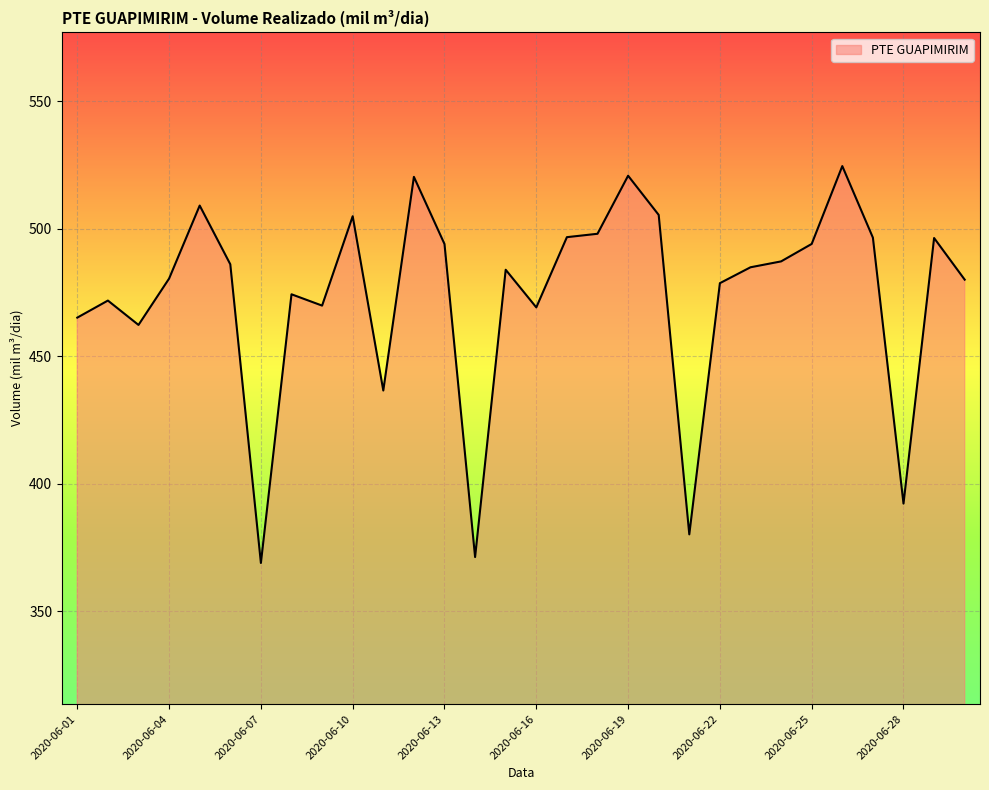

How many series are shown in this chart?

1